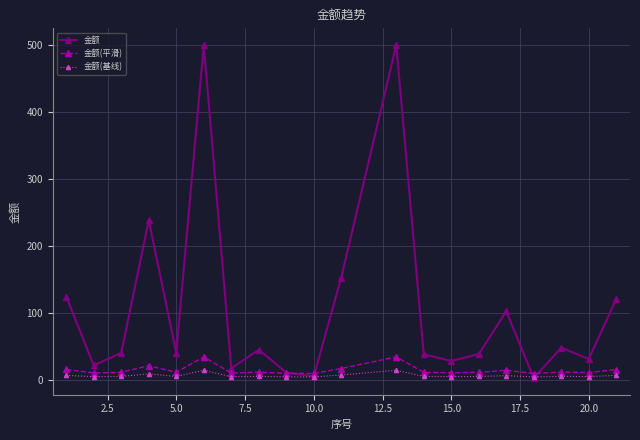

What is the value of the 金额(平滑) point at the 4th from the left?

21.9